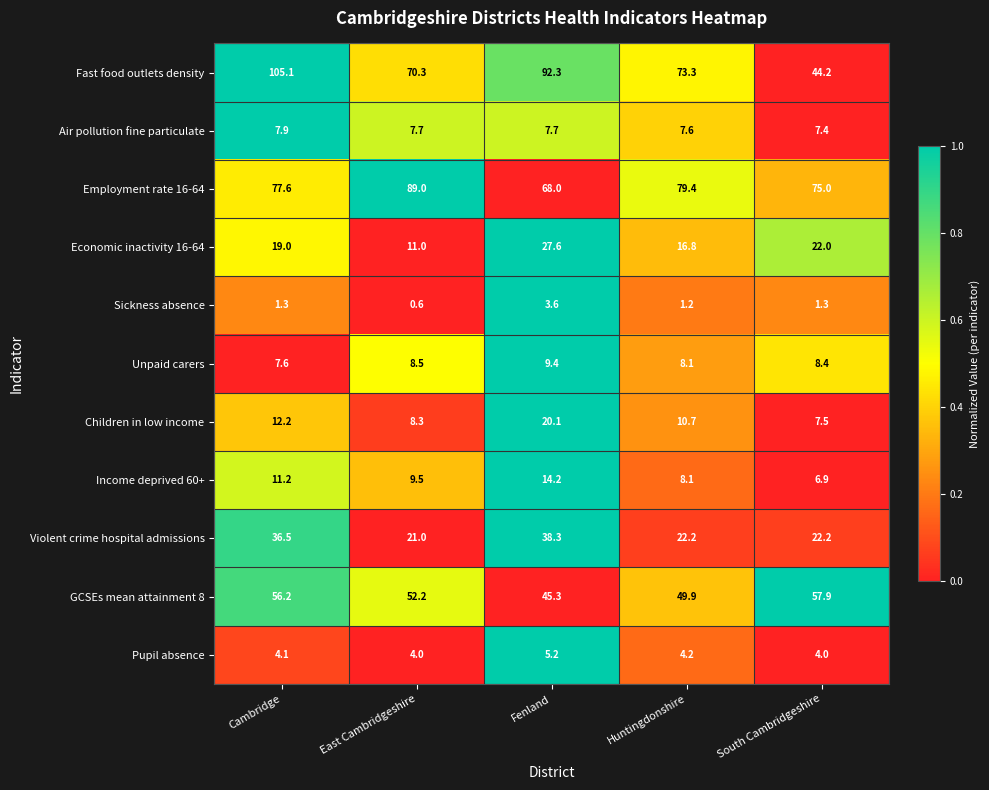

Is it true that Pupil absence equals 2.9 at Huntingdonshire?

False